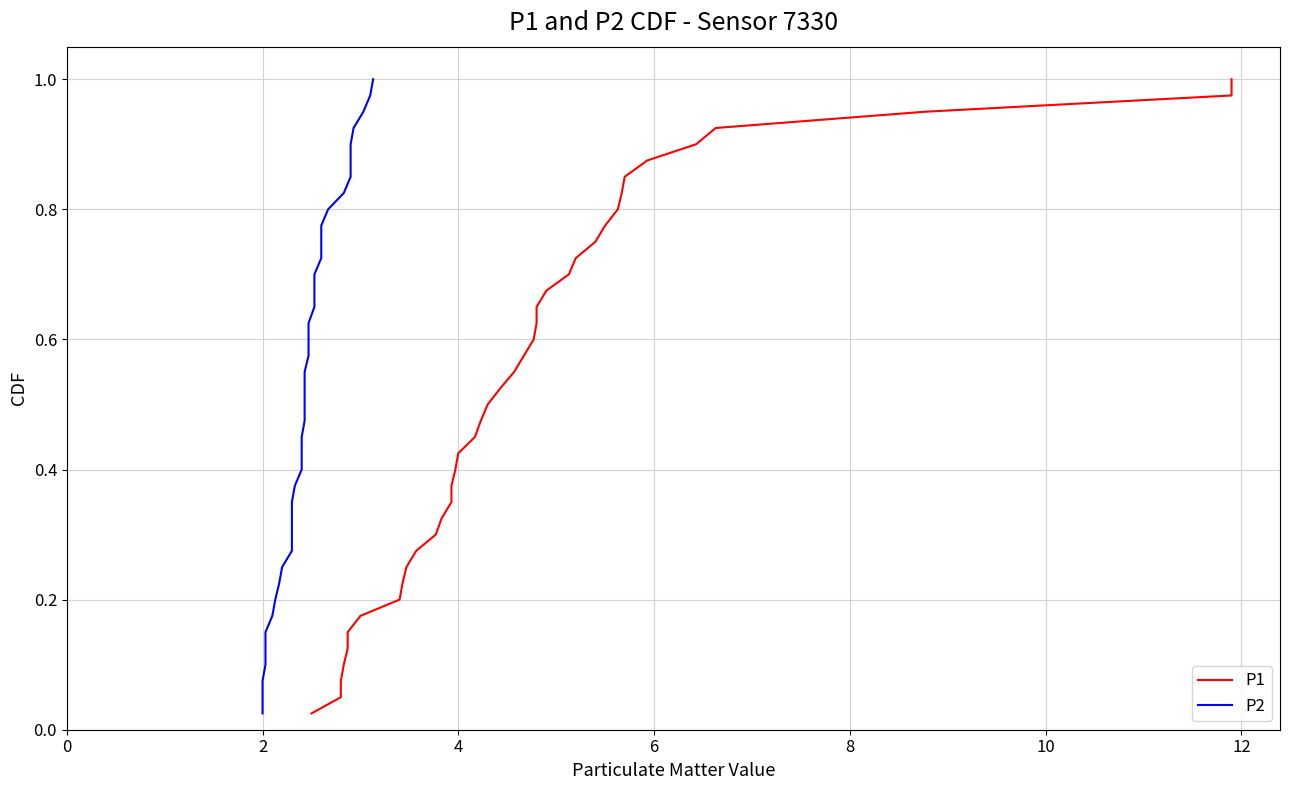

What is the value of the P1 point at the 2nd from the left?

0.1